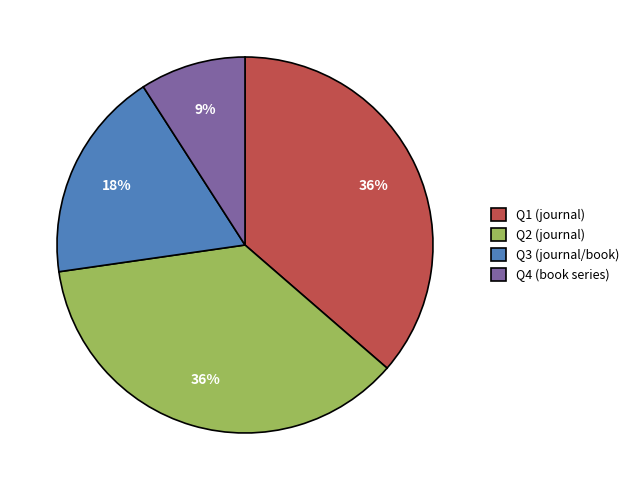

Approximately how many times larger is the value at Q3 (journal/book) compared to Q4 (book series)?

2.0